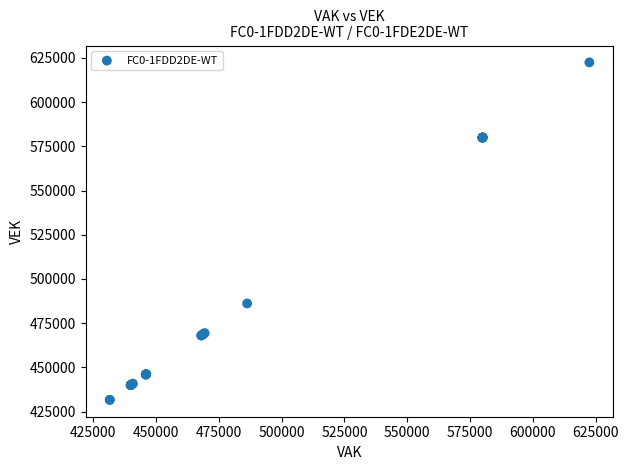

What Y value in the scatter plot is closest to 527035?

486134